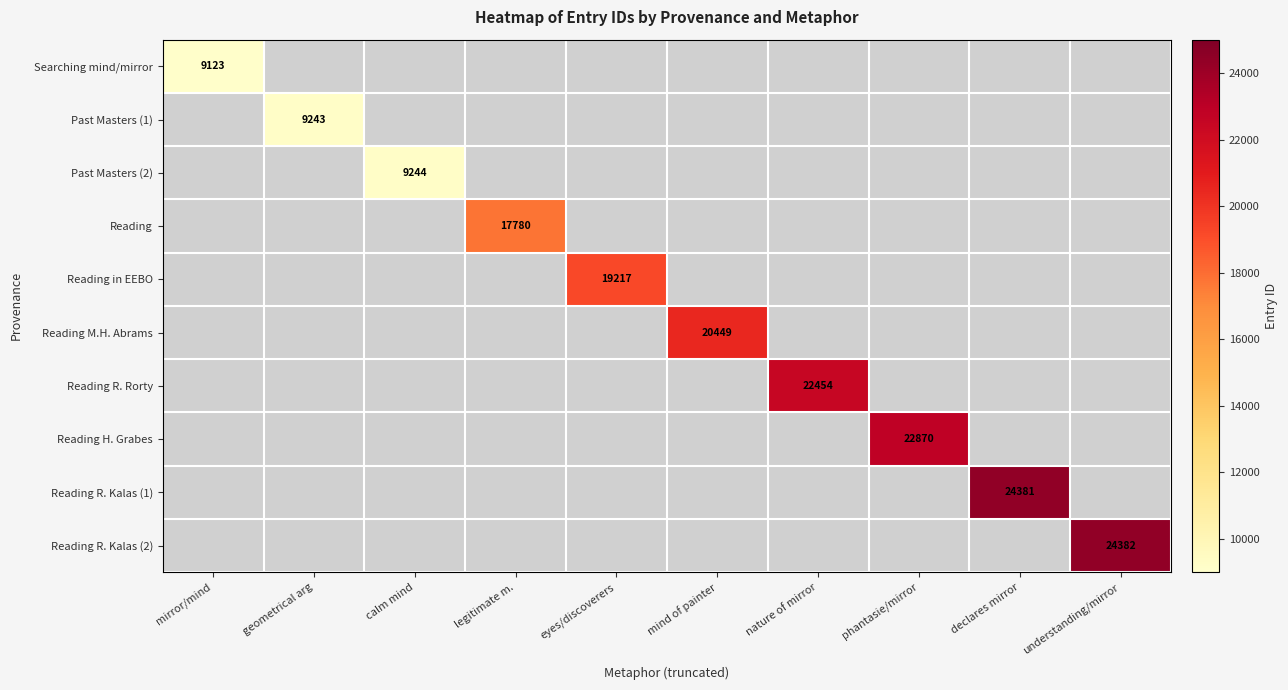

The value of Reading in EEBO at eyes/discoverers is 19217. True or false?

True